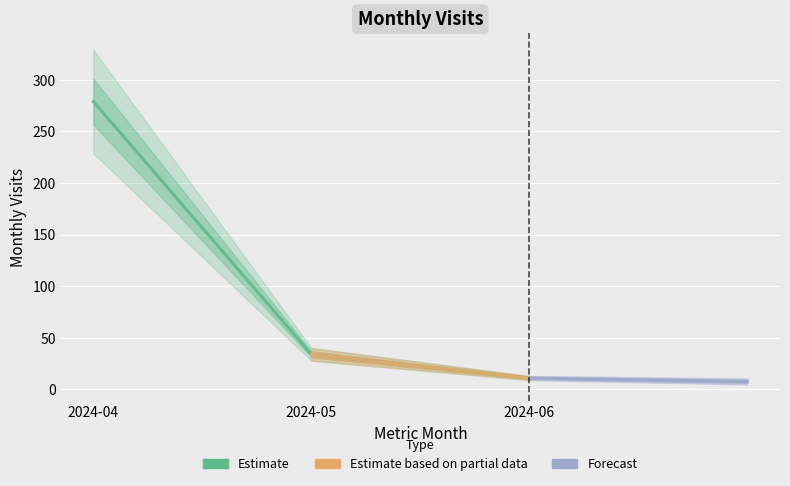

Read the value at 2024-05, to the nearest 10.

30